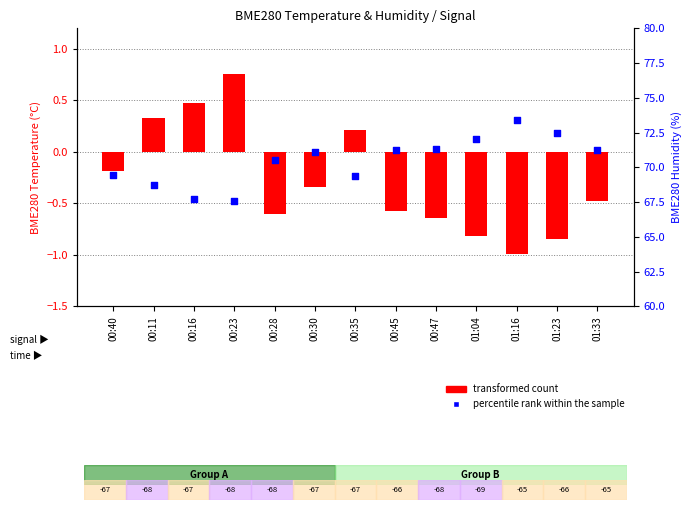

At how many categories does at least one series exceed 70?

8